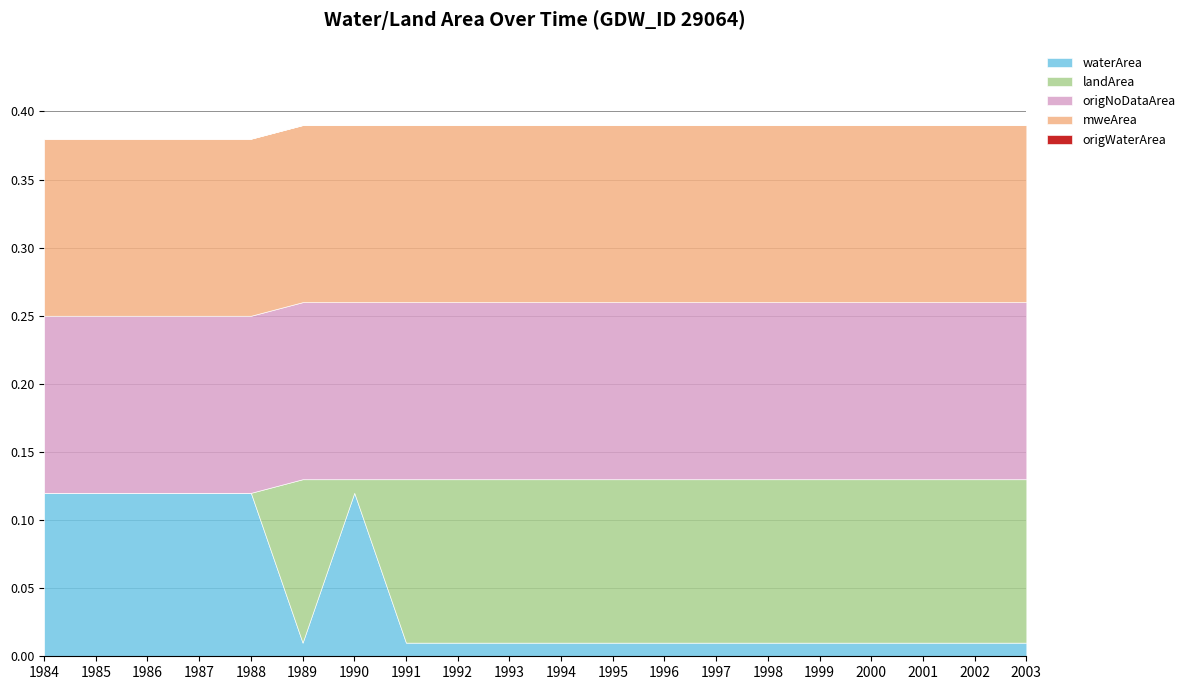

Where is origWaterArea nearest to the value 0?

1984